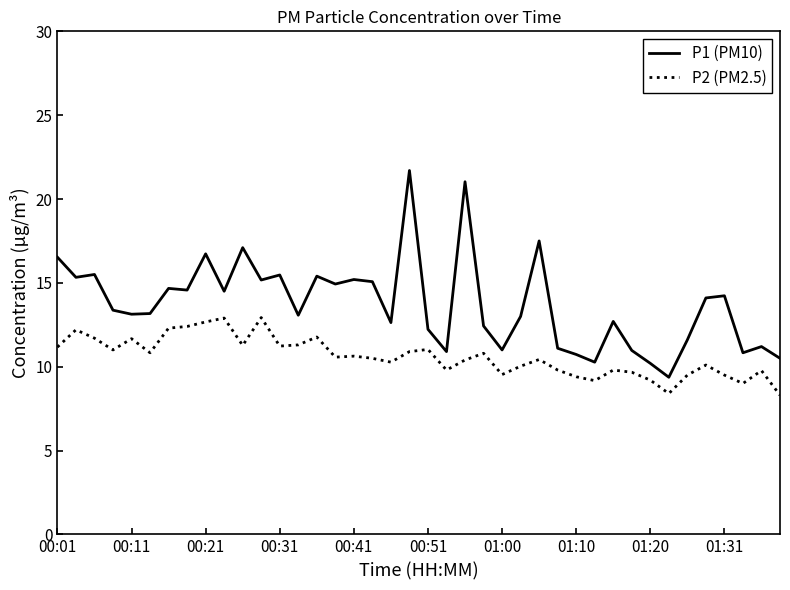

Which series has the largest total across all categories?

P1 (PM10)